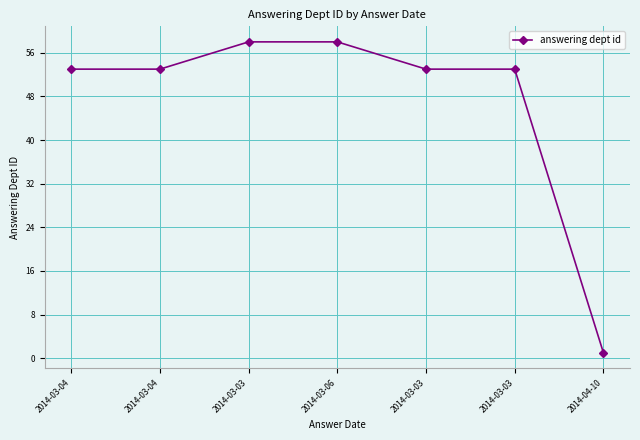

What is the difference between the maximum and minimum values?

57